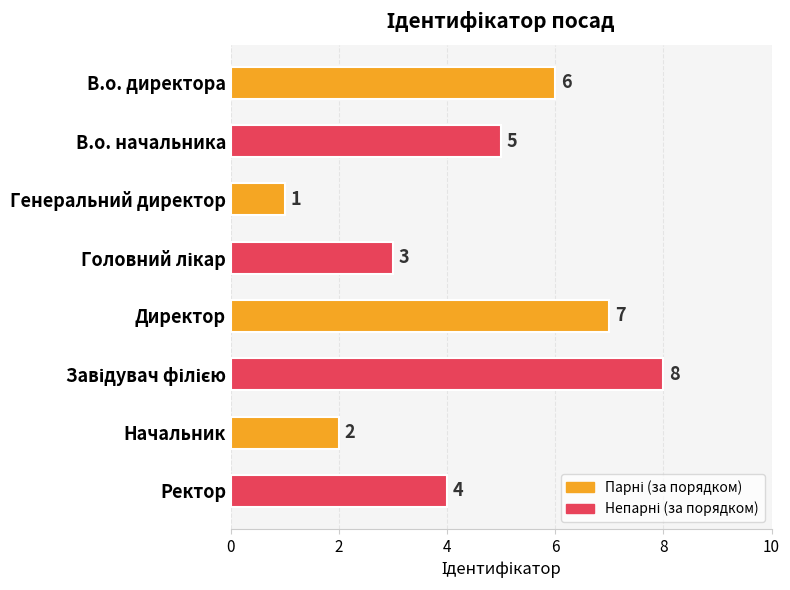

Approximately how many times larger is the value at Генеральний директор compared to Начальник?

0.5